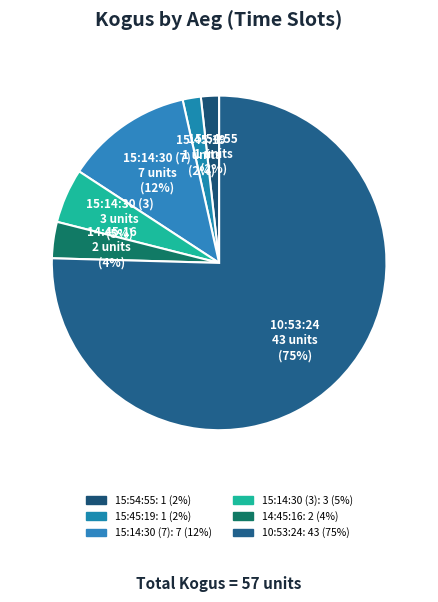

Which category accounts for the majority?

10:53:24